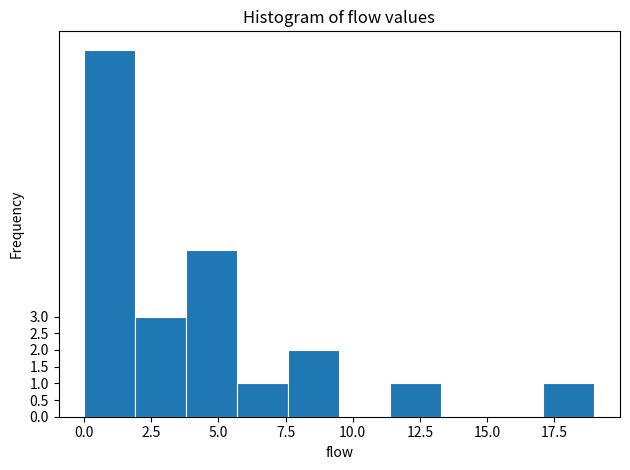

Around what value on the x-axis is the tallest bar? Give the approximate position of its centre, as read against the axis.

1.0